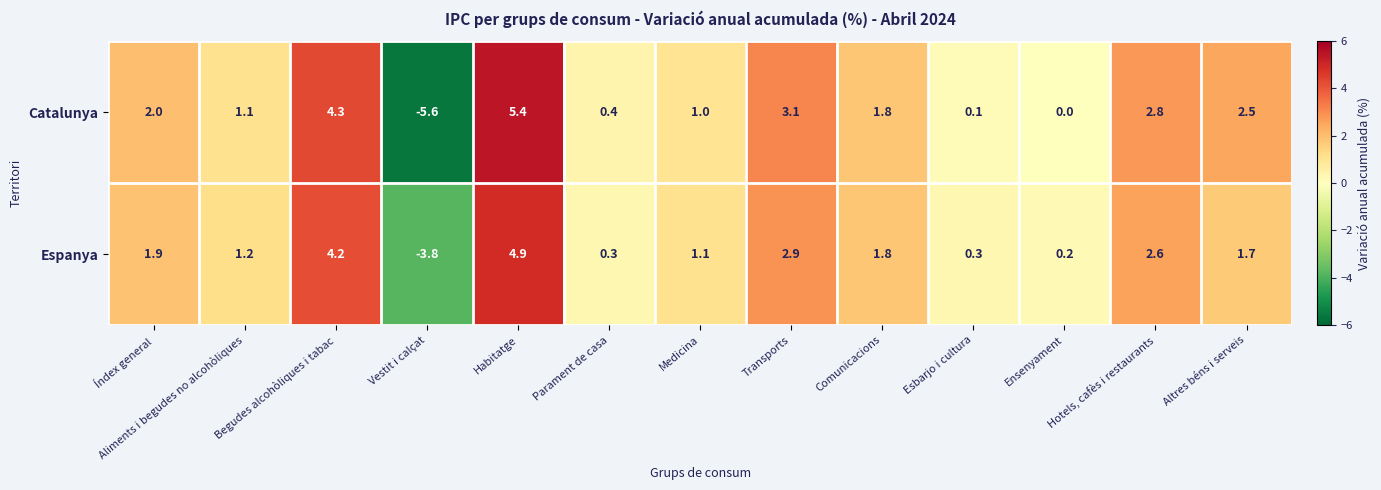

What is the total value across all series at Medicina?

2.1